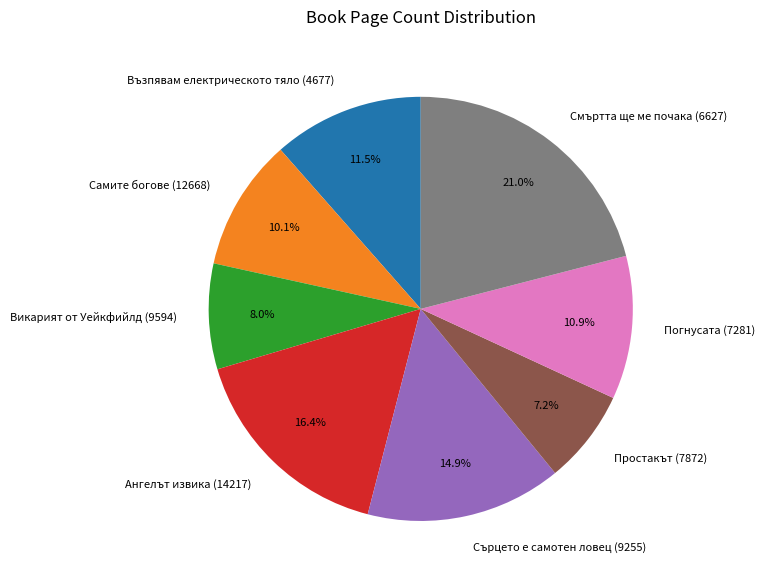

What percentage is the Сърцето е самотен ловец (9255) slice, to the nearest percent?

15%